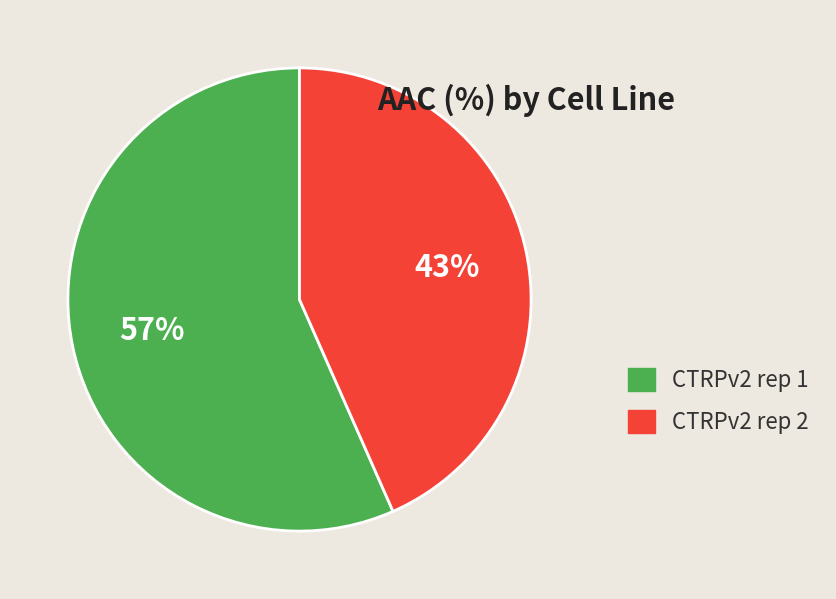

Is it true that CTRPv2 rep 1 is 57% of the pie?

True